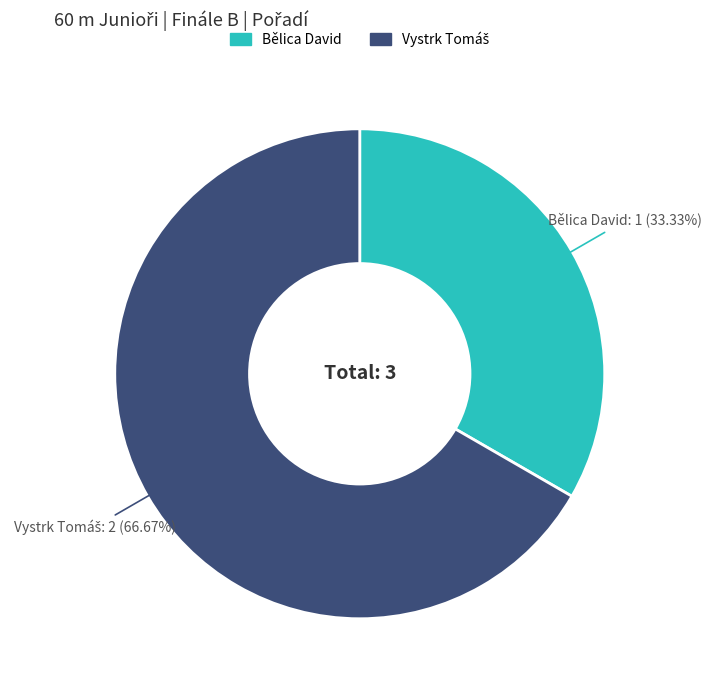

What is the smallest slice in the pie chart?

Bělica David